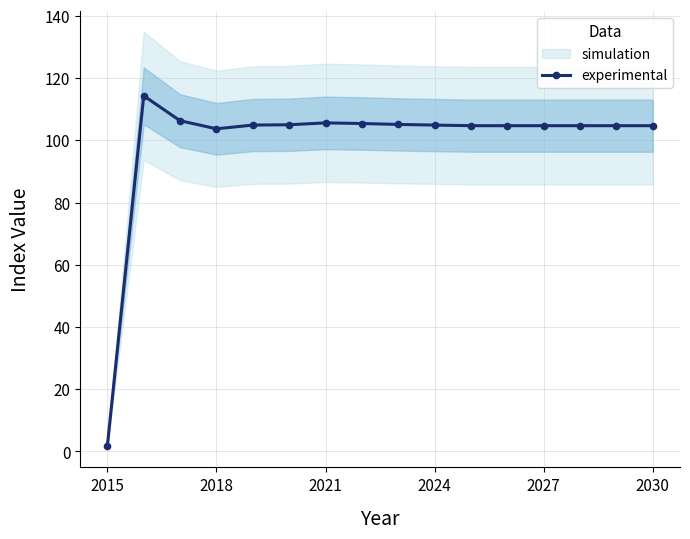

Is it true that experimental equals 175.3 at 2030?

False